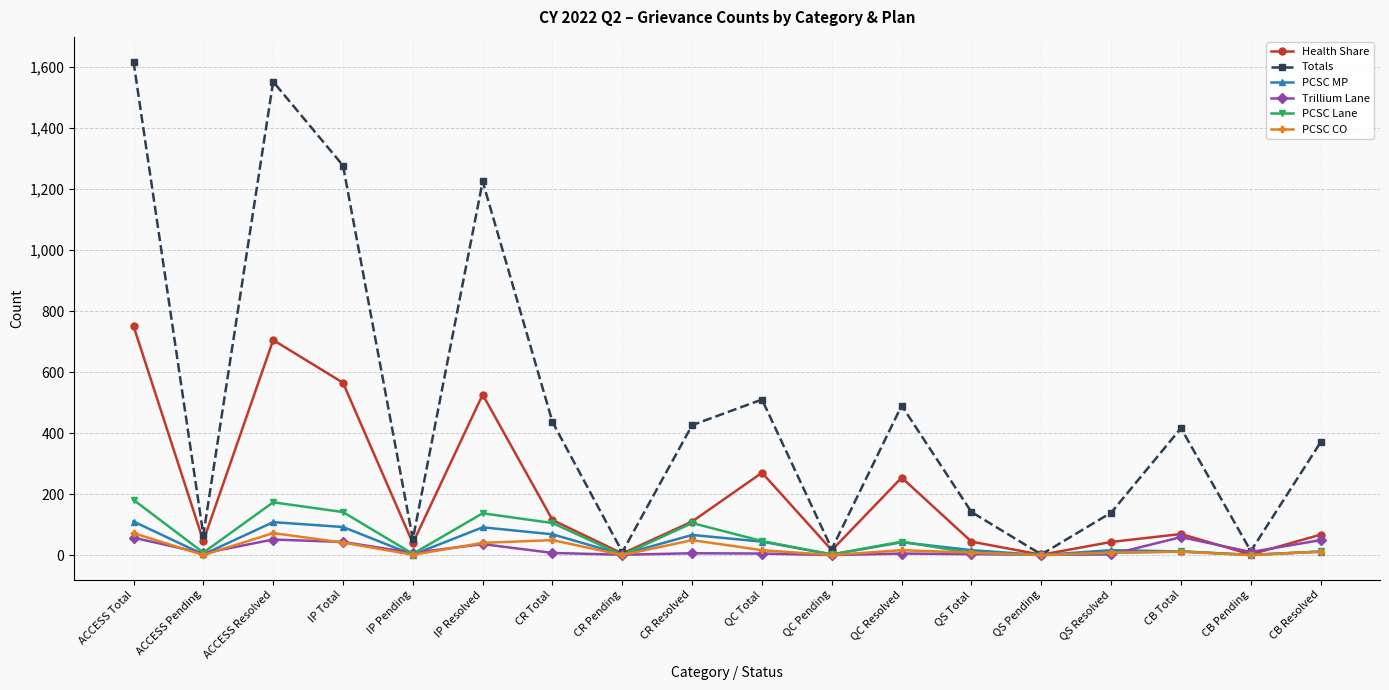

Where is the first local maximum for Health Share?

ACCESS Resolved